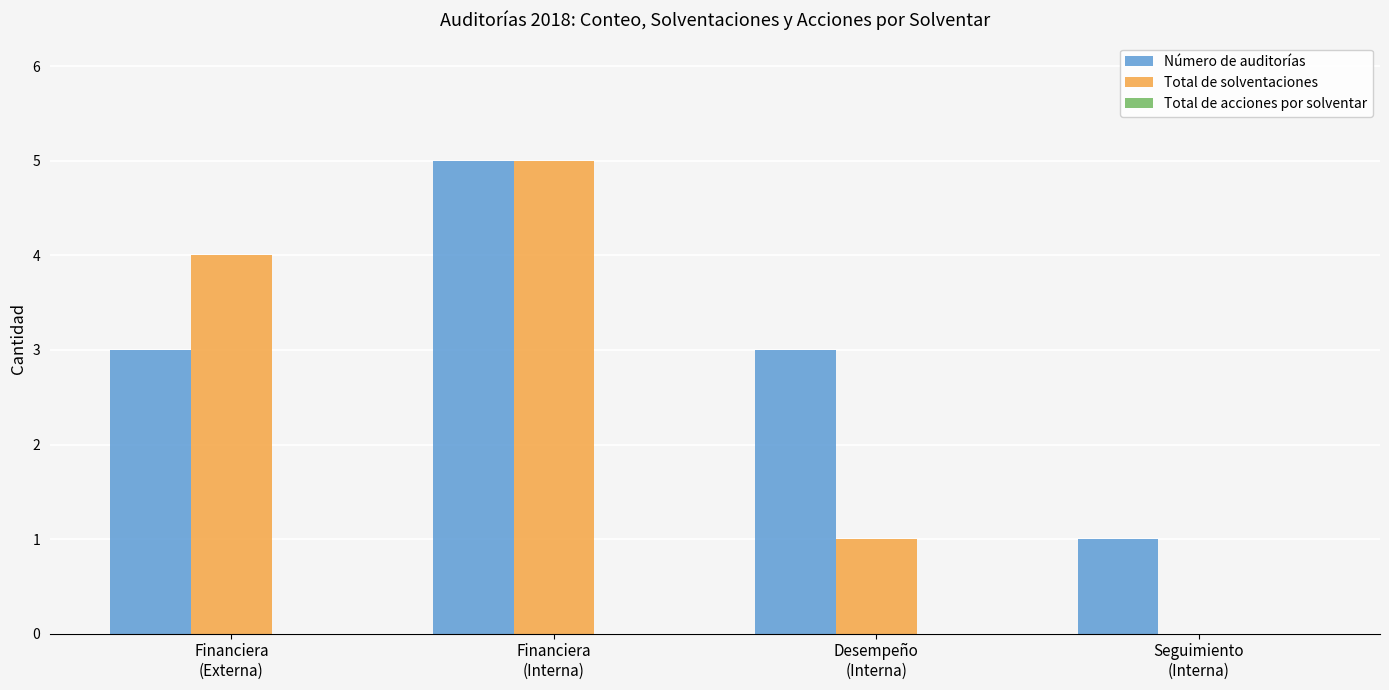

How many data points does each series have?

4